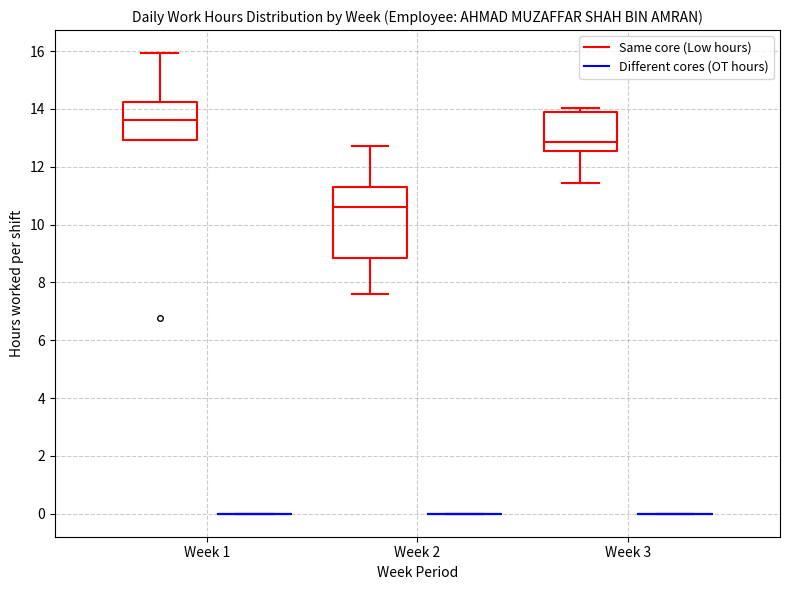

Reading left to right, transcribe this box plot: for each box, give where its median line is, the range the box spans, and where its two whiskers end, as read against the y-axis. The values are not printed on the chart, so give them approximately, as read against the axis.

Week 1 (Same core (Low hours)): median 13.6, box 13.0 to 14.2, whiskers 13.0 to 16.0
Week 1 (Different cores (OT hours)): box collapsed to a line at 0.0, whiskers 0.0 to 0.0
Week 2 (Same core (Low hours)): median 10.6, box 8.8 to 11.2, whiskers 7.6 to 12.8
Week 2 (Different cores (OT hours)): box collapsed to a line at 0.0, whiskers 0.0 to 0.0
Week 3 (Same core (Low hours)): median 12.8, box 12.6 to 13.8, whiskers 11.4 to 14.0
Week 3 (Different cores (OT hours)): box collapsed to a line at 0.0, whiskers 0.0 to 0.0